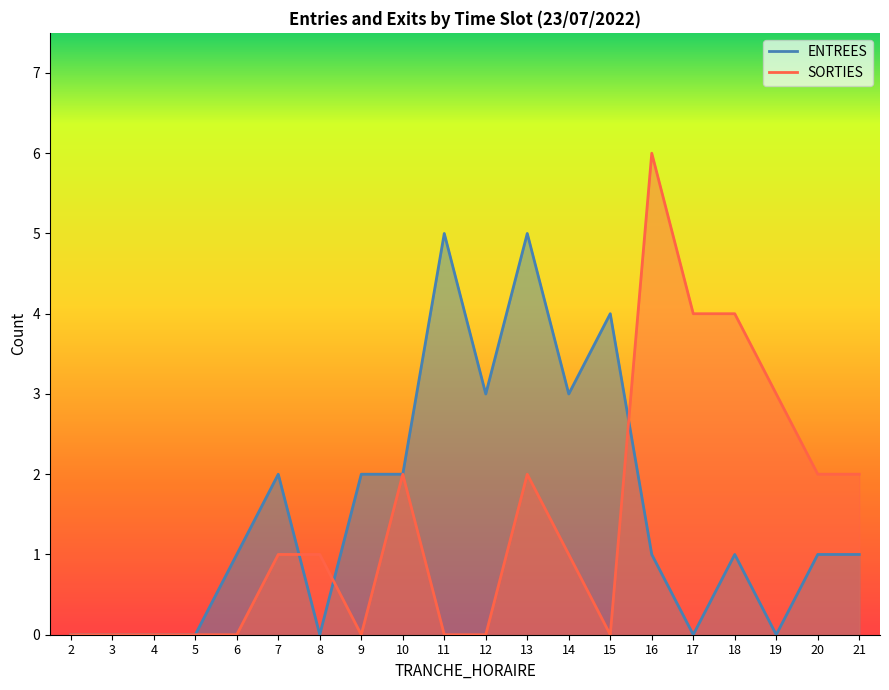

Which has a higher value, 19 or 12?

12